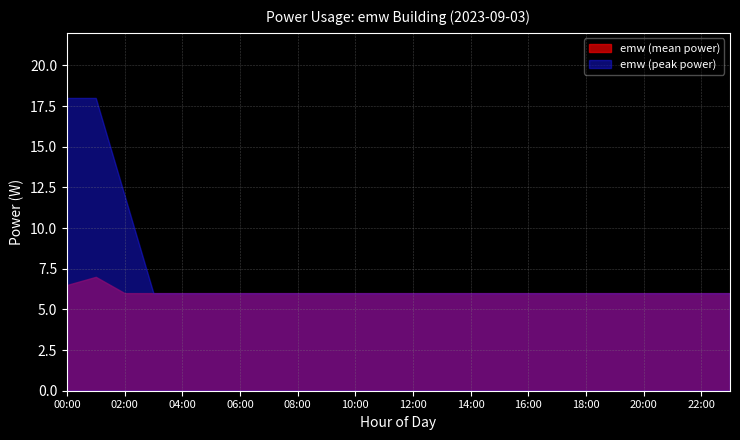

True or false: emw_peak has a value of 3 at 10:00.

False